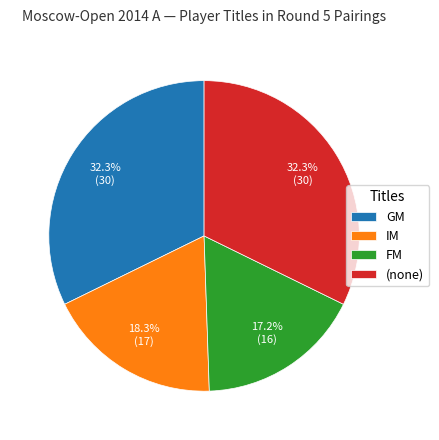

Approximately how many times larger is the value at GM compared to (none)?

1.0